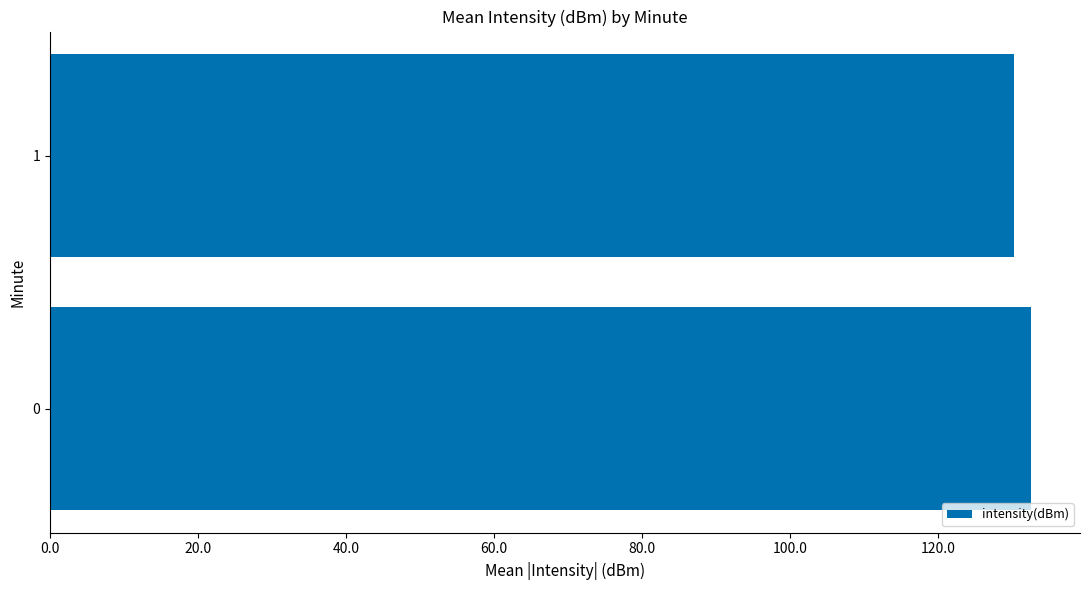

Read the value at 0.

132.6